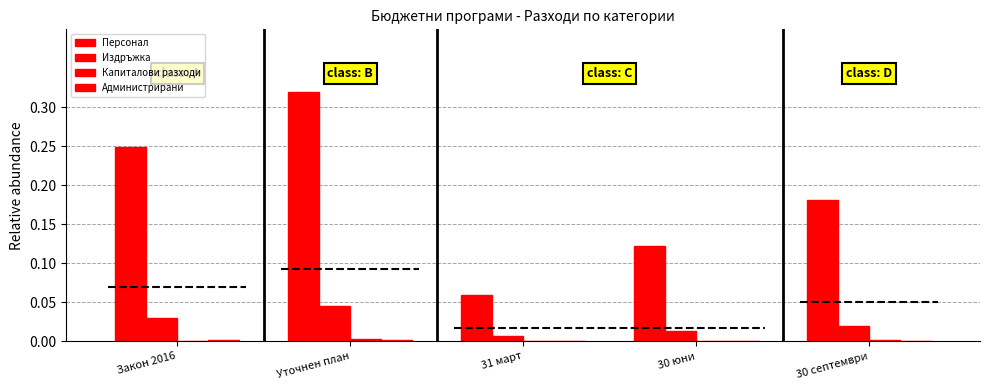

Which label corresponds to the largest value in the chart?

Уточнен план